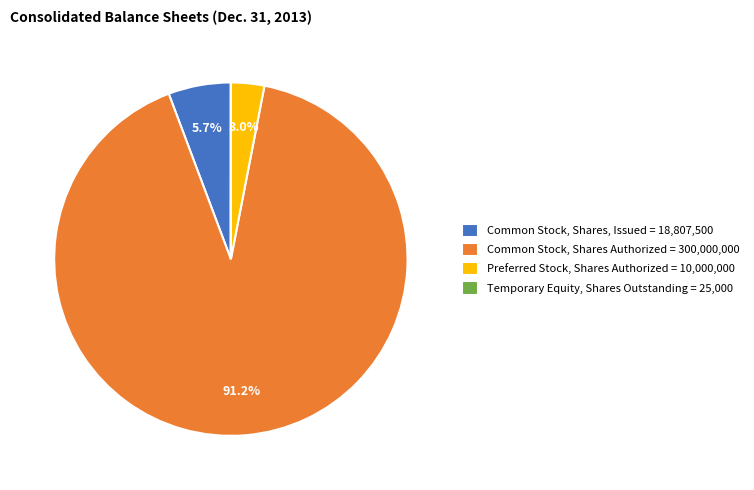

Between Common Stock, Shares, Issued = 18,807,500 and Common Stock, Shares Authorized = 300,000,000, which is larger?

Common Stock, Shares Authorized = 300,000,000